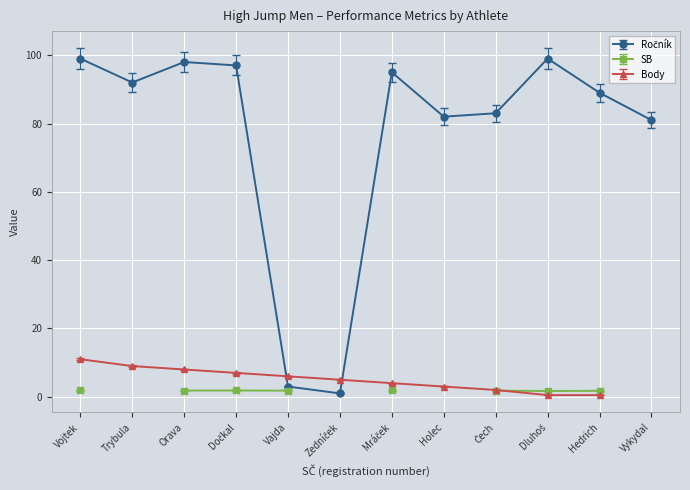

In Ročník, how many points are lower than both neighbors (excluding endpoints)?

3